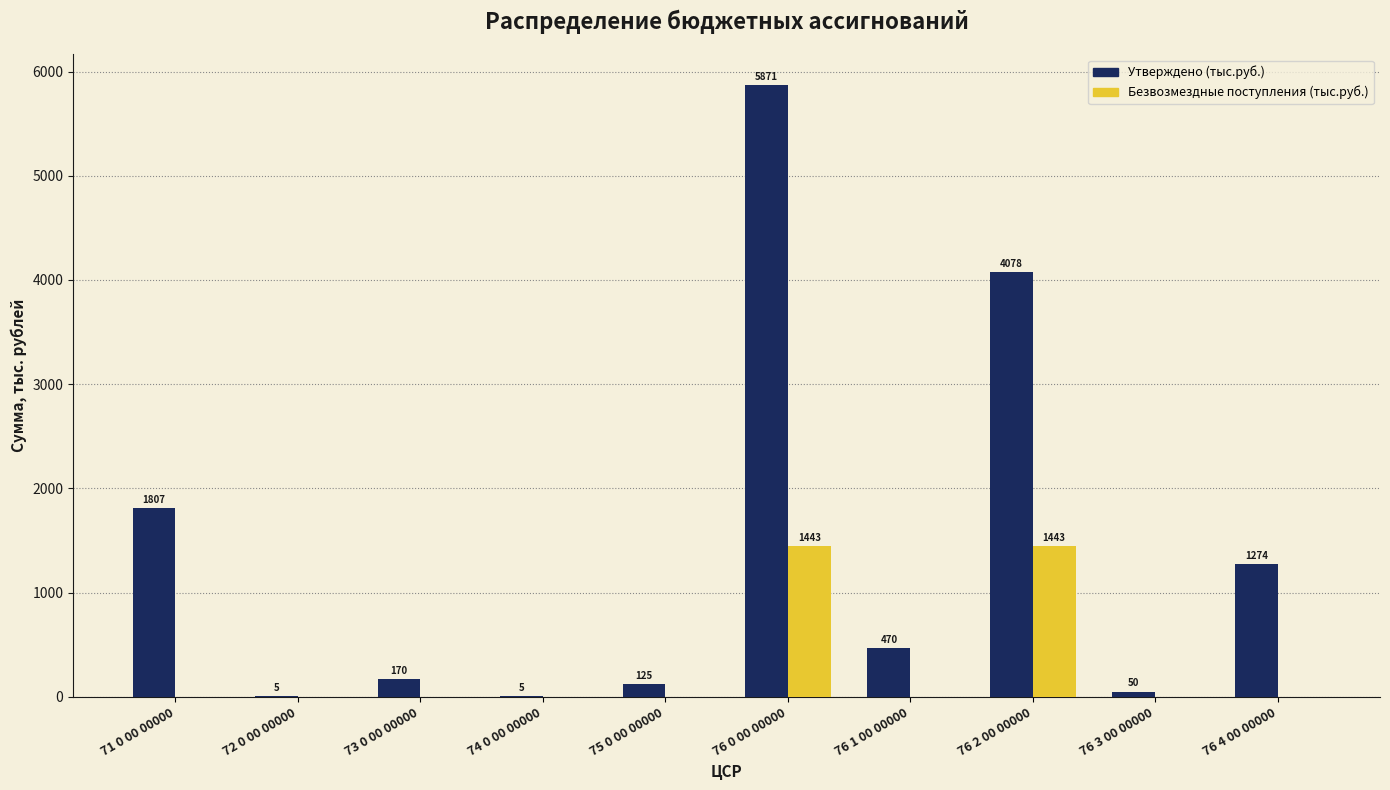

How many values in Безвозмездные поступления (тыс.руб.) are above zero?

2